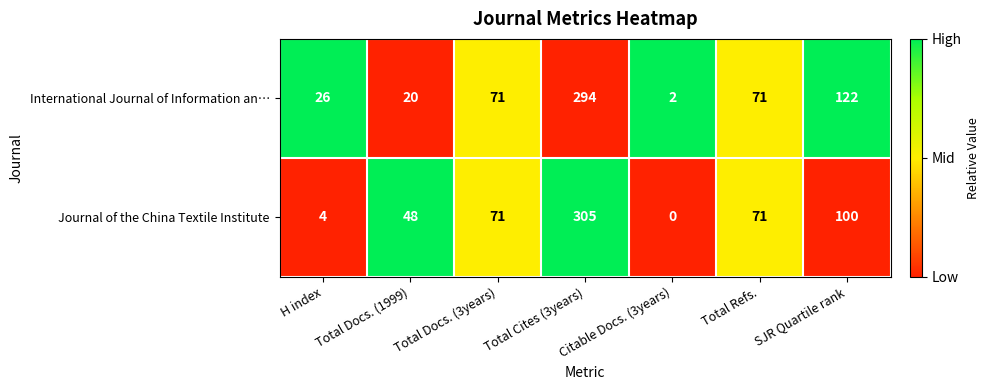

Rank the series by their average value, from lowest to highest.

Journal of the China Textile Institute, International Journal of Information an…